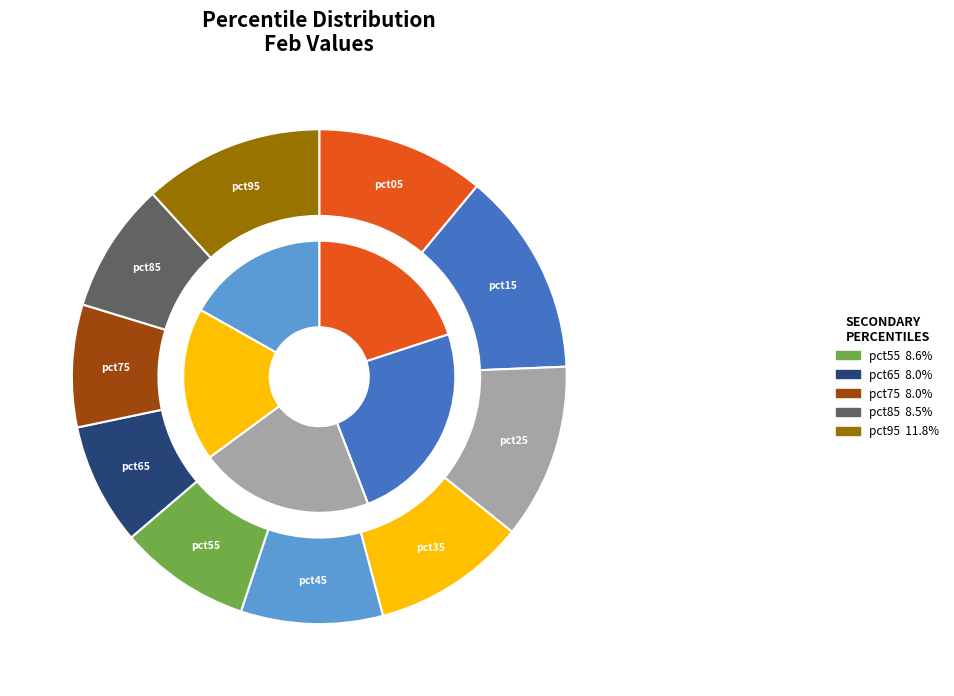

What is the total percentage of pct35 and pct05?

21.1%